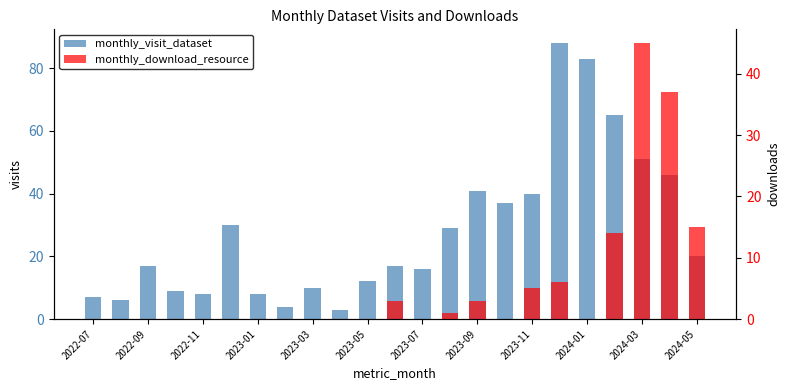

At how many categories does at least one series exceed 11?

15